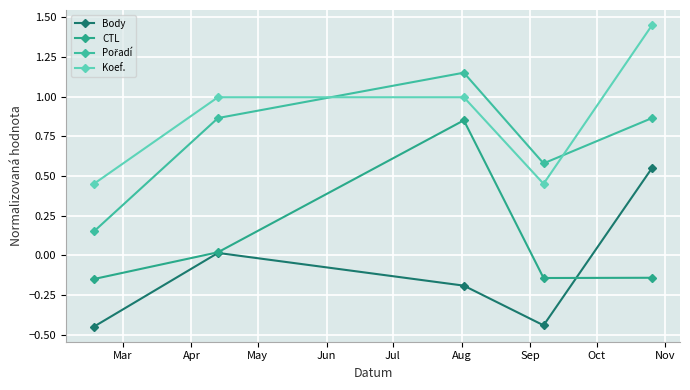

True or false: Pořadí has more than 0 interior local peaks.

True